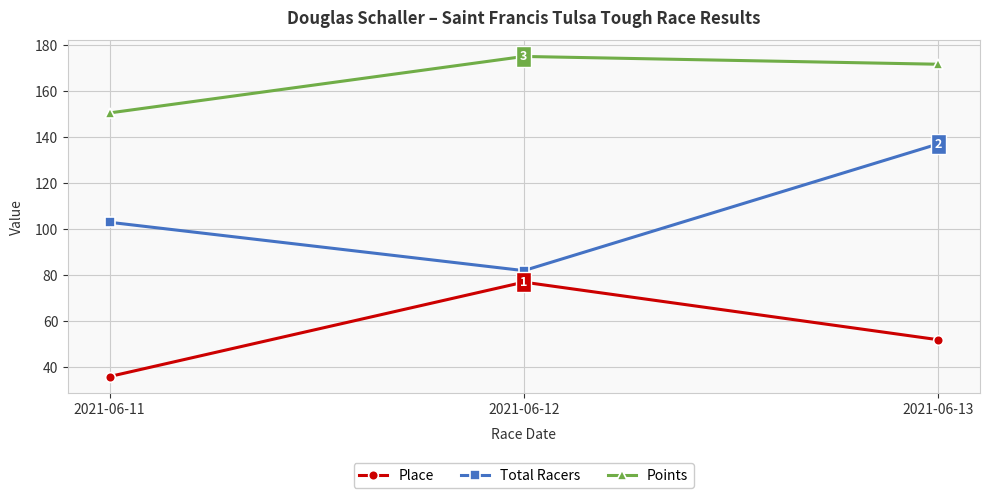

The value of Points at 2021-06-13 is 171.6. True or false?

True